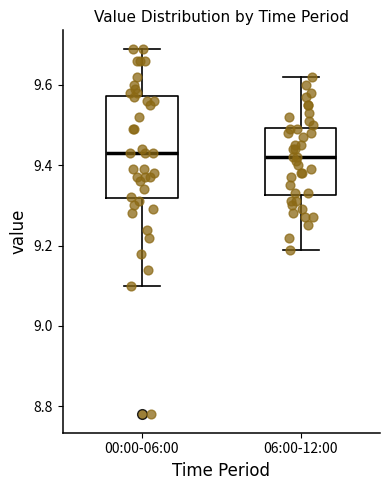

Where is the upper edge of the box for 06:00-12:00 on the y-axis? The values are not printed on the chart, so give them approximately, as read against the axis.

9.50